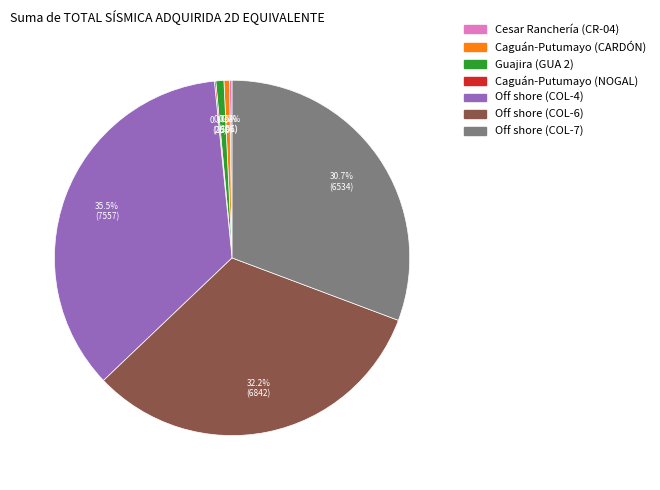

To the nearest percent, what is the average slice percentage?

14%